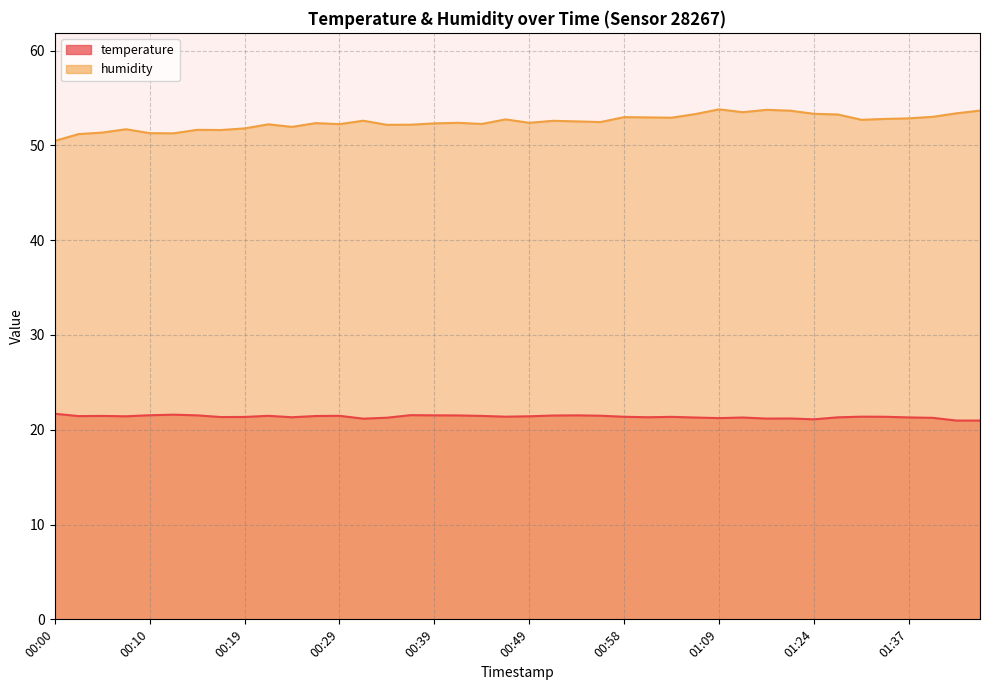

Read the humidity value at 01:39.

53.0